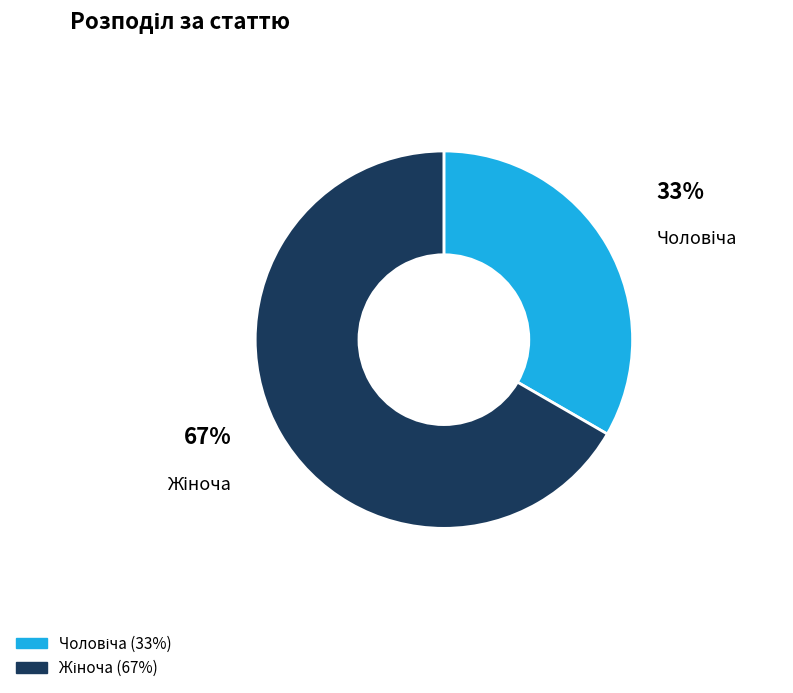

Is there a majority slice in this chart?

Yes